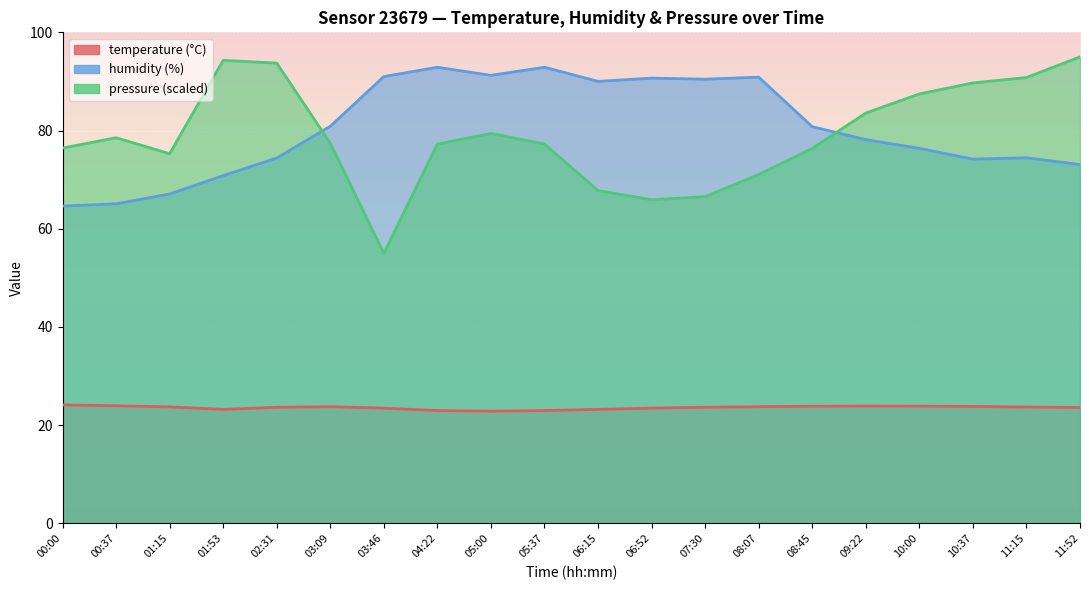

Where is the first local maximum for pressure_norm?

00:37